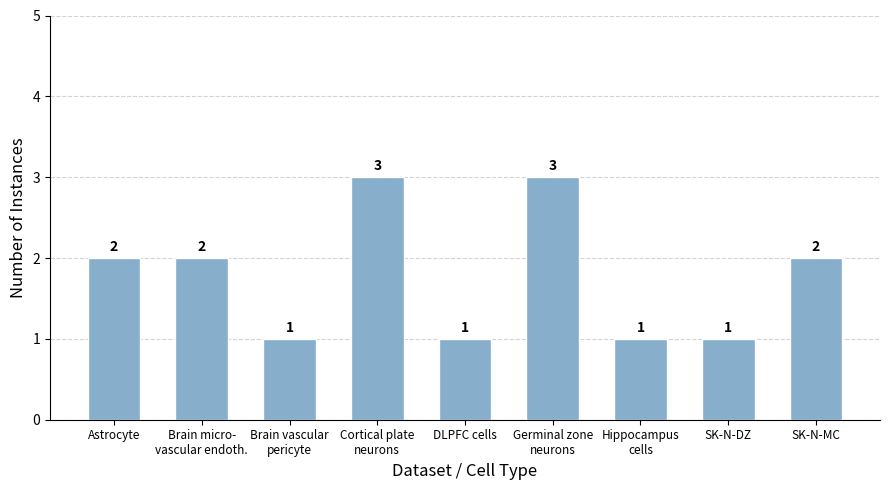

What is the label of the 4th bar from the right?

Germinal zone
neurons